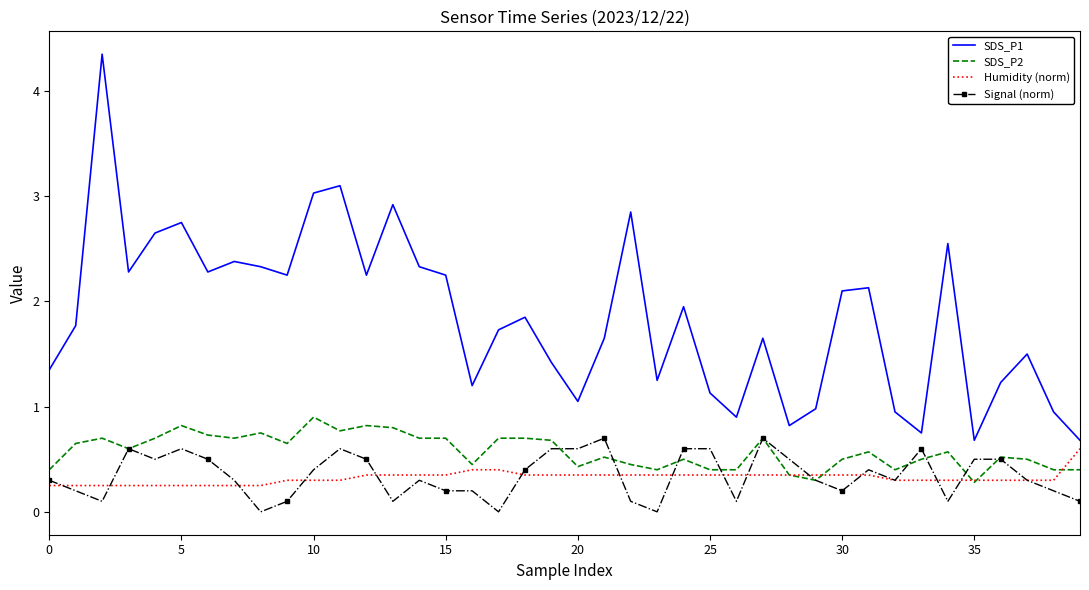

True or false: Signal (norm) and SDS_P1 cross at least once.

False